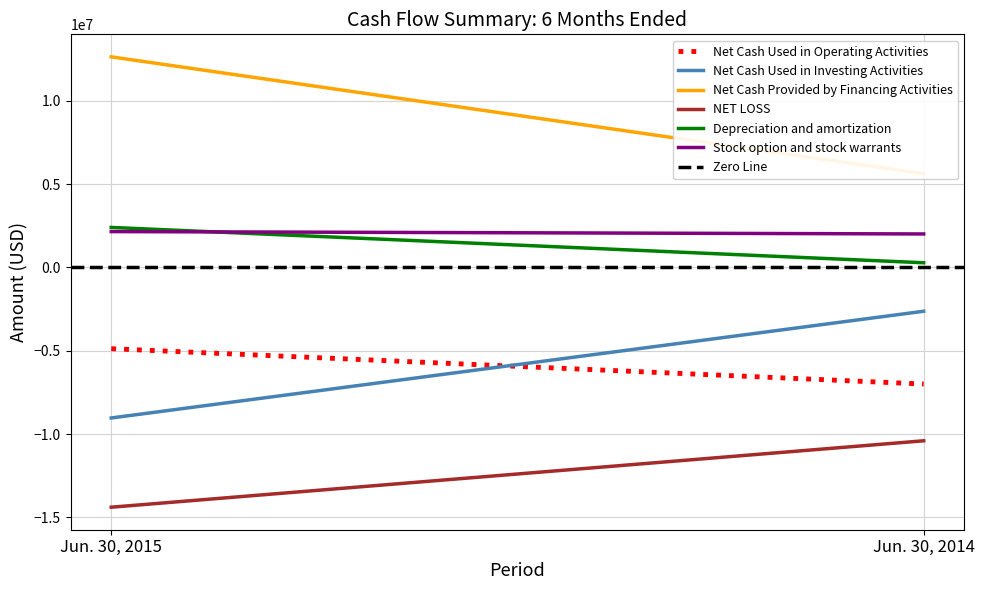

Reading left to right, list all the values displayed in this chart.

Net Cash Used in Operating Activities: Jun. 30, 2015=-4873558	Jun. 30, 2014=-6994037
Net Cash Used in Investing Activities: Jun. 30, 2015=-9030148	Jun. 30, 2014=-2626651
Net Cash Provided by Financing Activities: Jun. 30, 2015=12635827	Jun. 30, 2014=5624201
NET LOSS: Jun. 30, 2015=-14383506	Jun. 30, 2014=-10398301
Depreciation and amortization: Jun. 30, 2015=2402550	Jun. 30, 2014=282386
Stock option and stock warrants: Jun. 30, 2015=2152498	Jun. 30, 2014=2010037